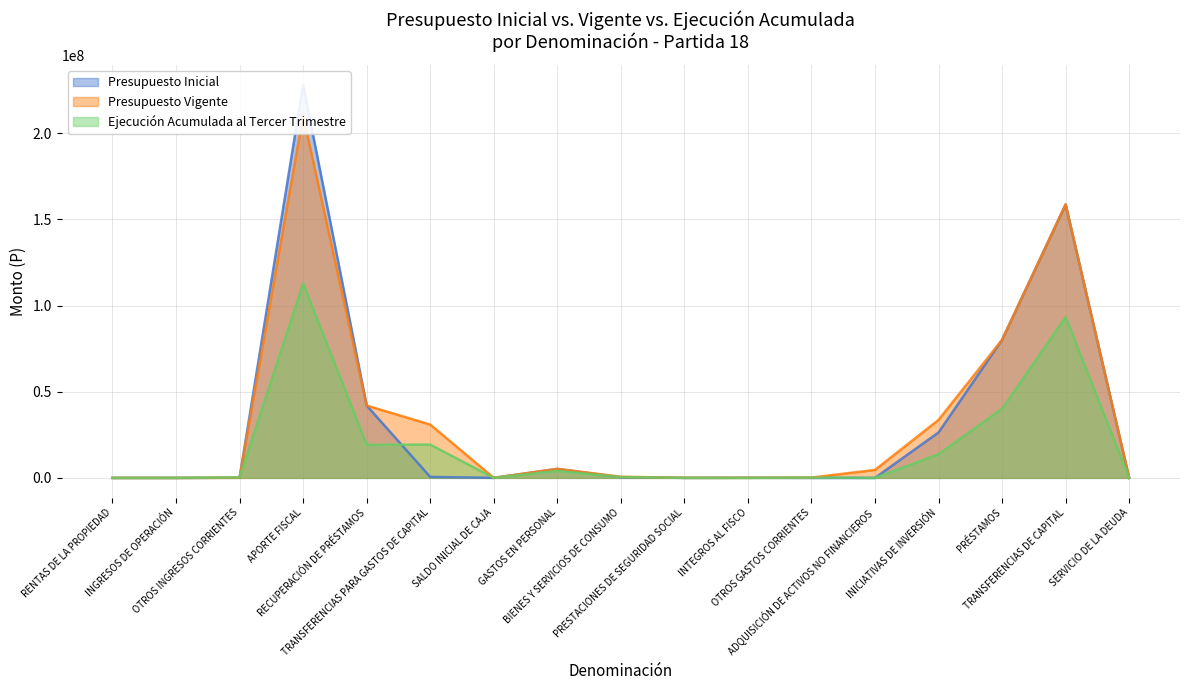

What are all the series names shown in the legend?

Presupuesto Inicial, Presupuesto Vigente, Ejecución Acumulada al Tercer Trimestre